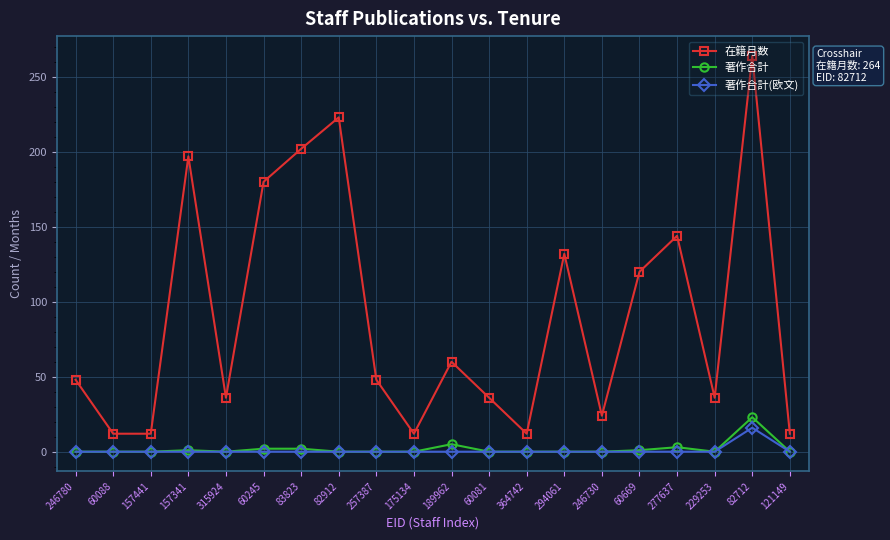

What is the greatest value displayed?

264